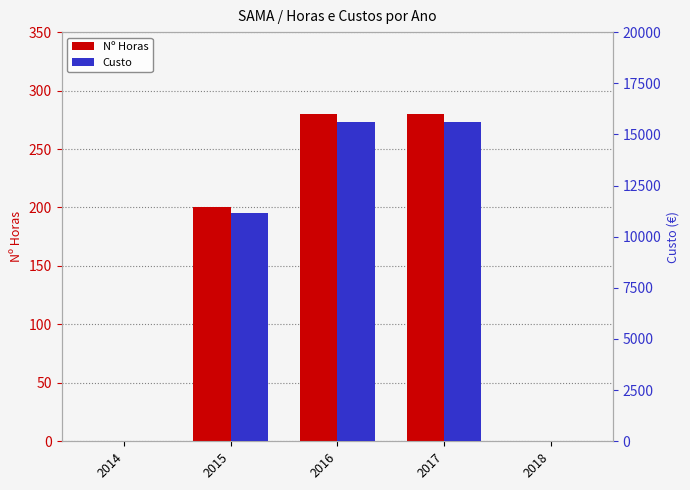

What value does the Nº Horas series have at 2016, to the nearest 10?

280